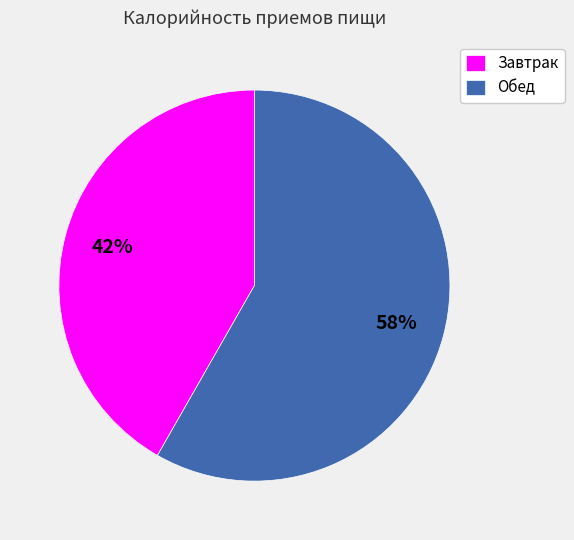

Which category has the smallest portion of the pie?

Завтрак